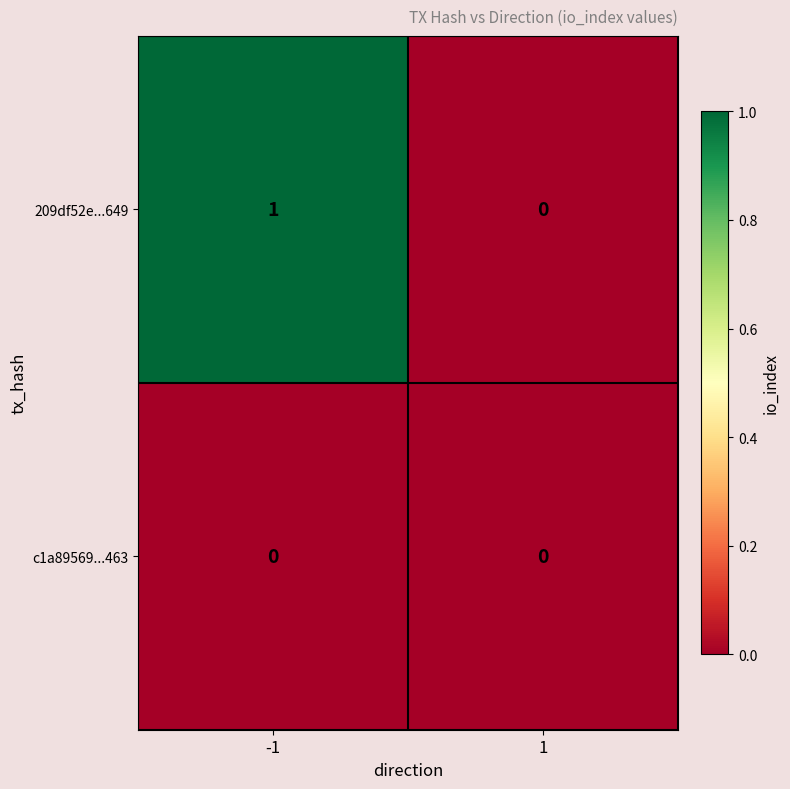

Reading left to right, what are all the values shown in this chart?

209df52e...649: 1	0
c1a89569...463: 0	0